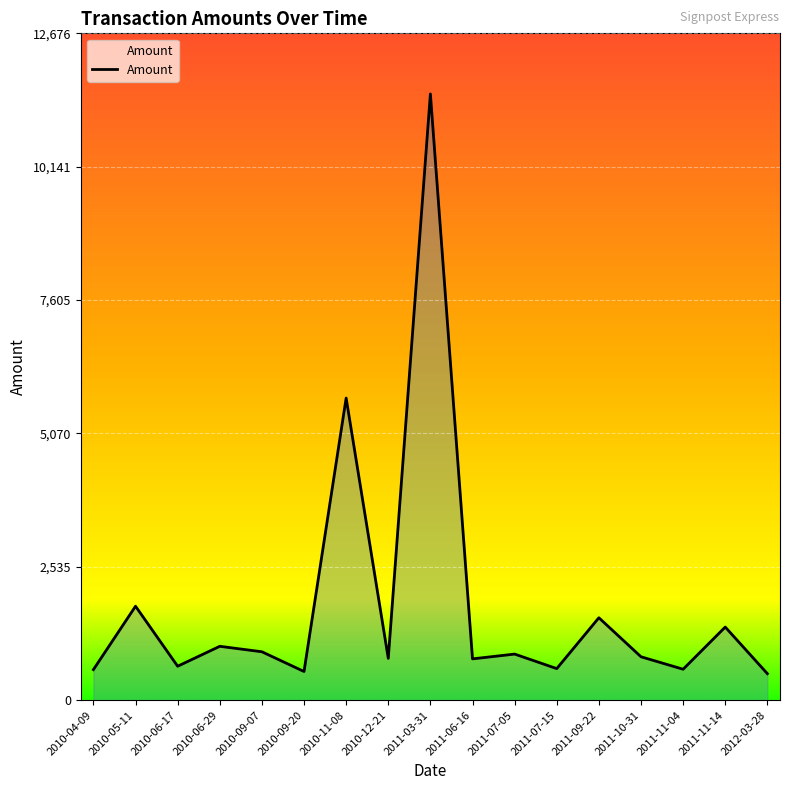

What is the difference between the values at 2011-06-16 and 2010-11-08?

4958.0